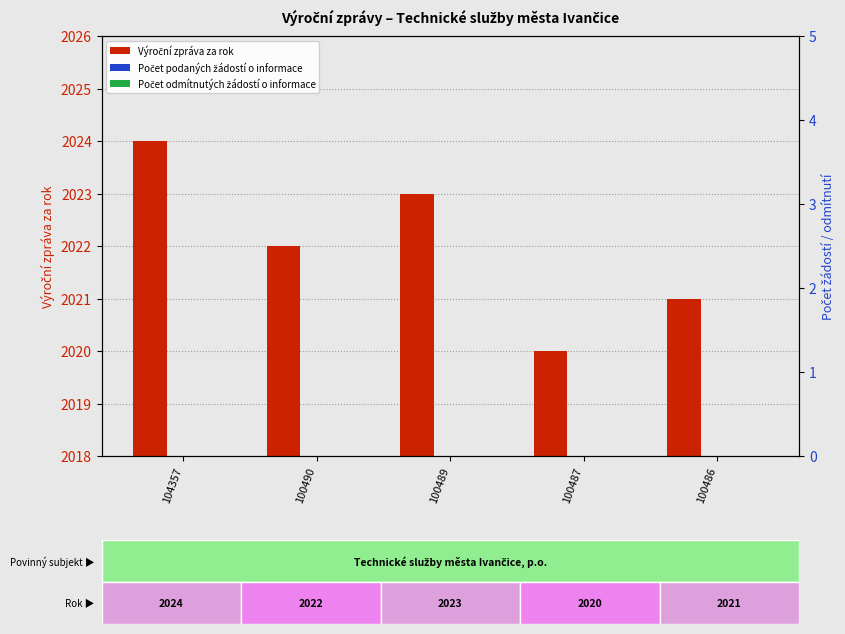

Which series has the largest total across all categories?

Výroční zpráva za rok